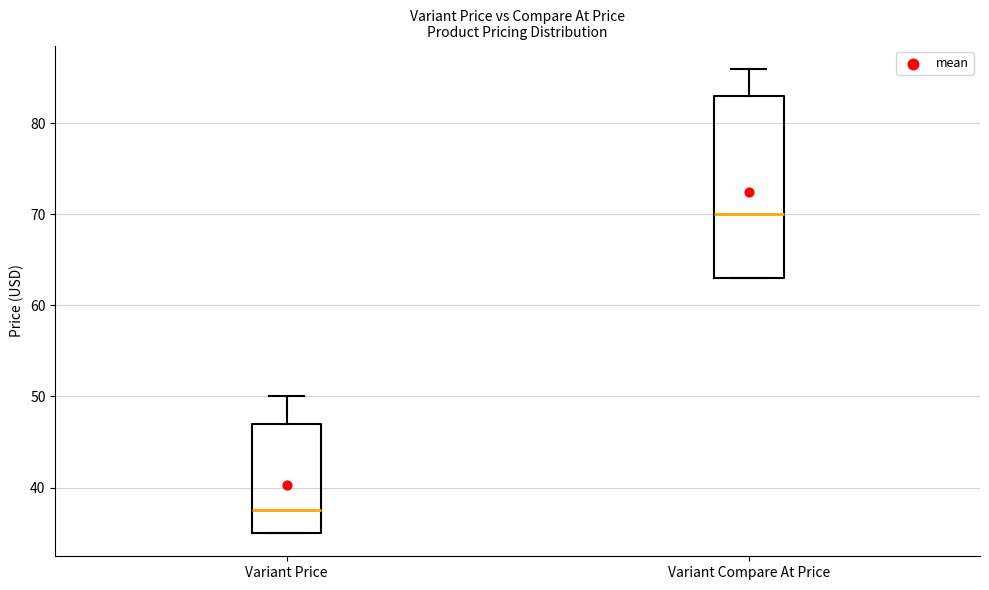

Reading left to right, read every box against the y-axis: the position of its median line, the range the box covers, and the ends of its whiskers. The values are not printed on the chart, so give them approximately, as read against the axis.

Variant Price: median 38, box 35 to 47, whiskers 35 to 50
Variant Compare At Price: median 70, box 63 to 83, whiskers 63 to 86